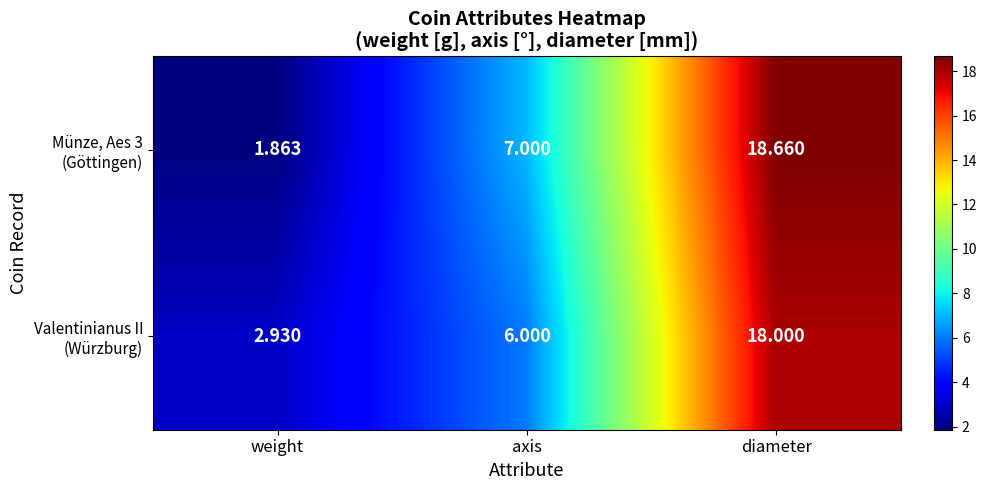

Which label corresponds to the largest value in the chart?

diameter